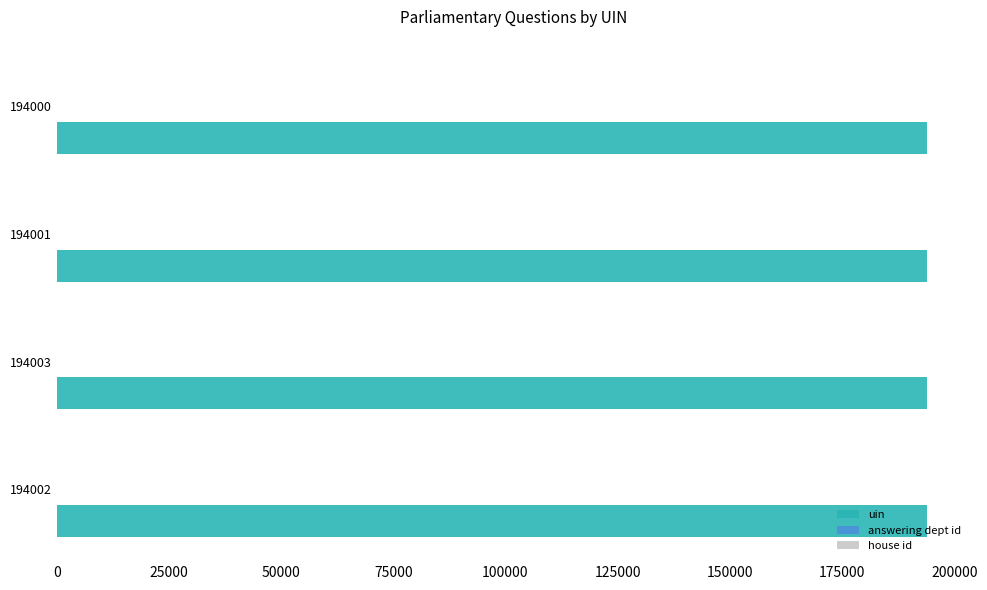

The value of uin at 194001 is 115174. True or false?

False